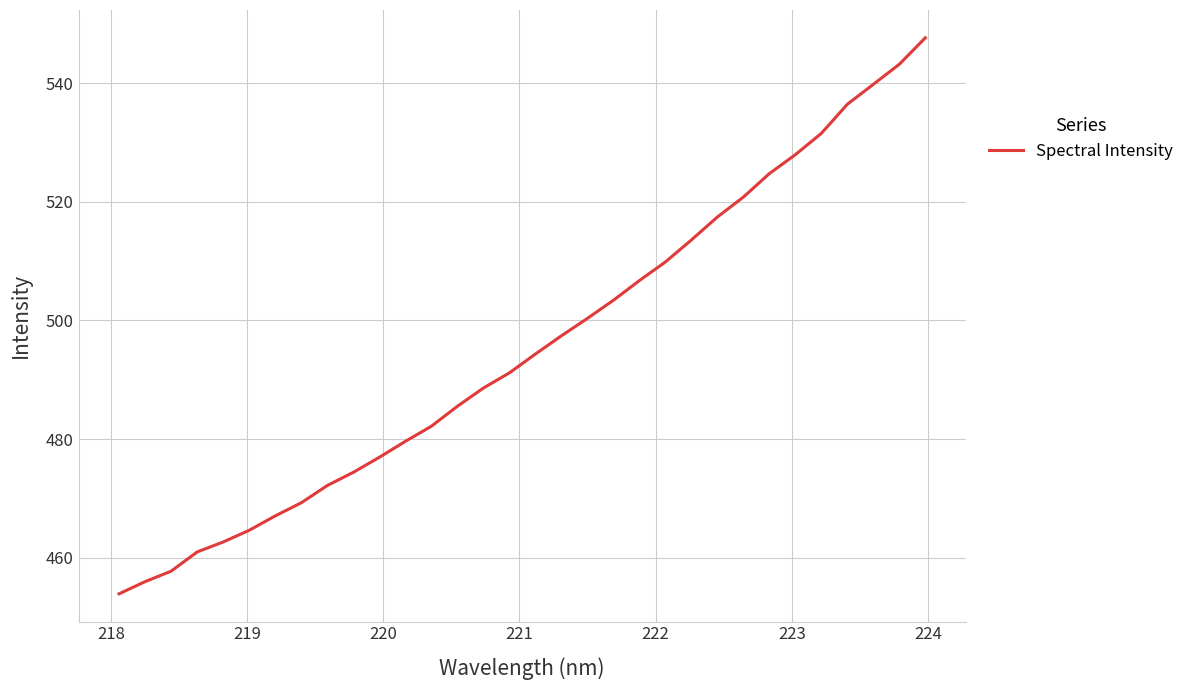

What is the difference between the maximum and minimum values?

93.7